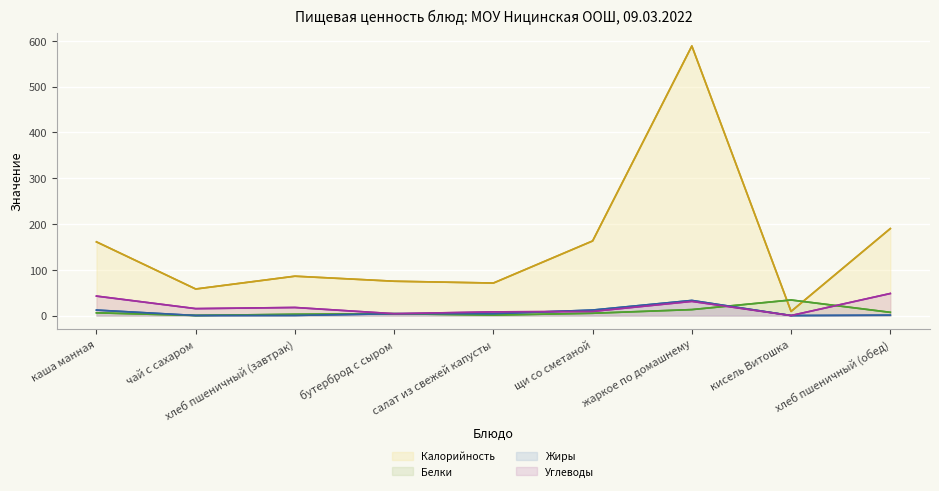

How many interior local peaks does the Жиры series have?

1